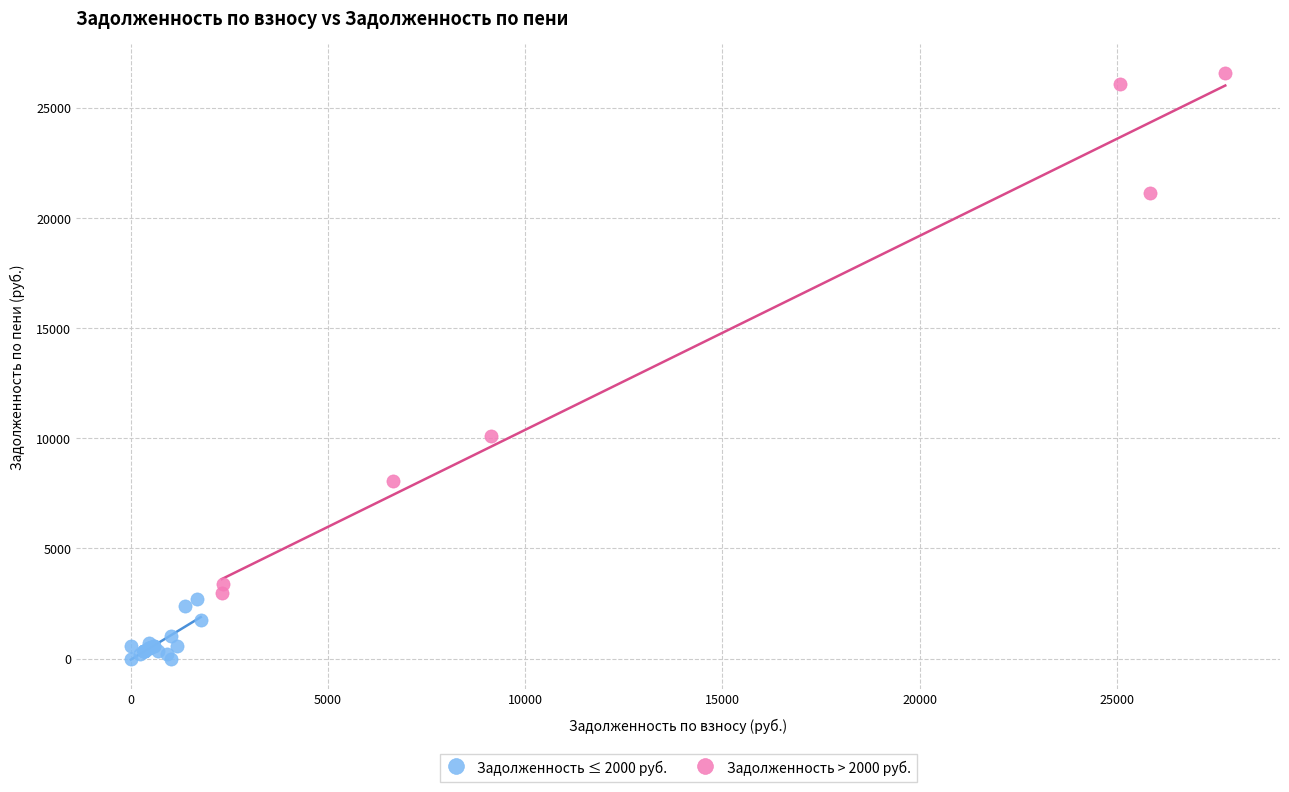

What are all the series names shown in the legend?

Задолженность ≤ 2000 руб., Задолженность > 2000 руб.